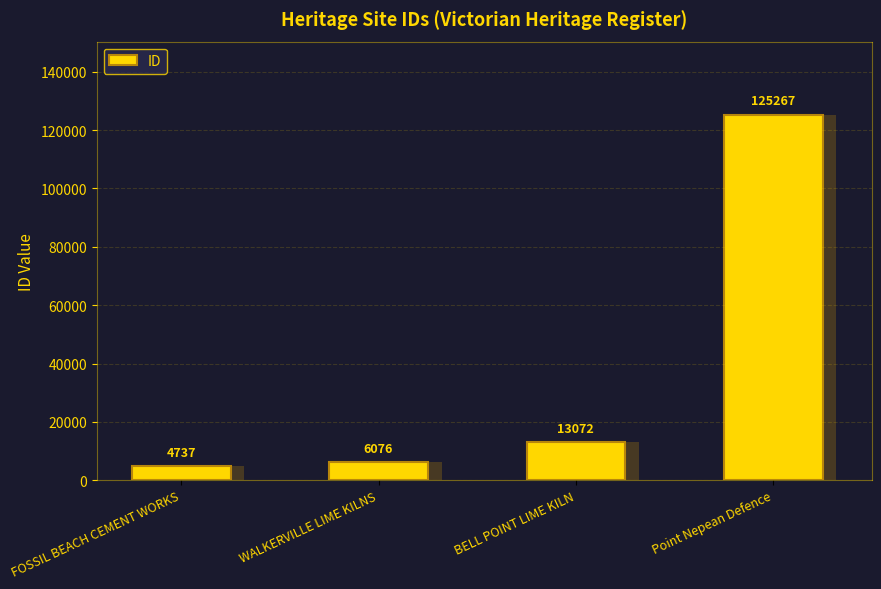

How many data points are less than 13072?

2